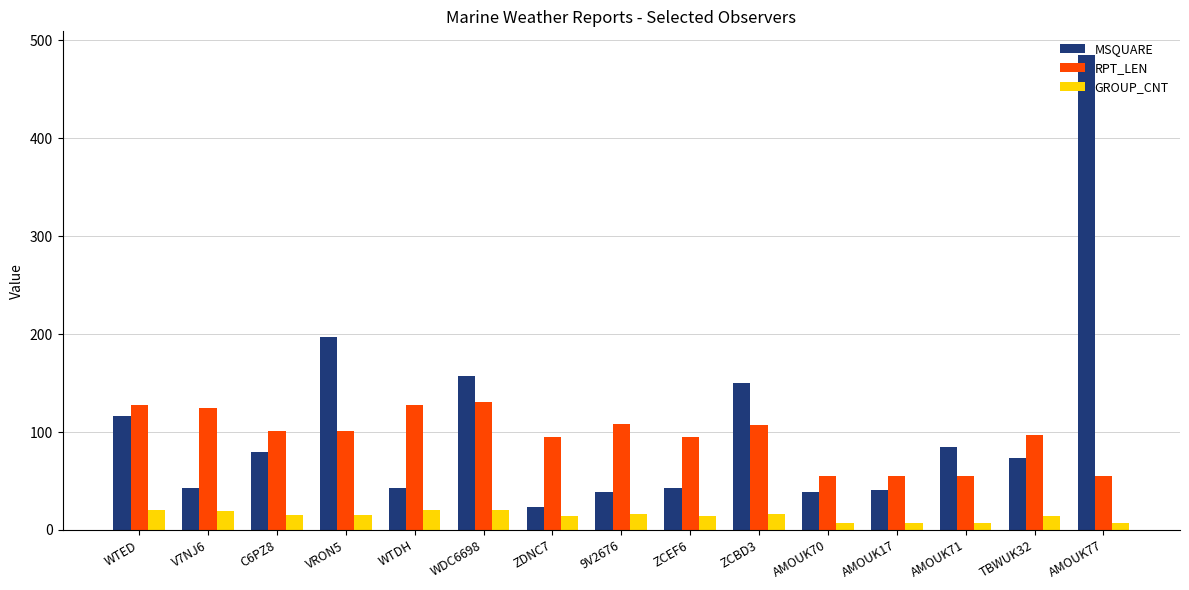

Which series has the largest total across all categories?

MSQUARE